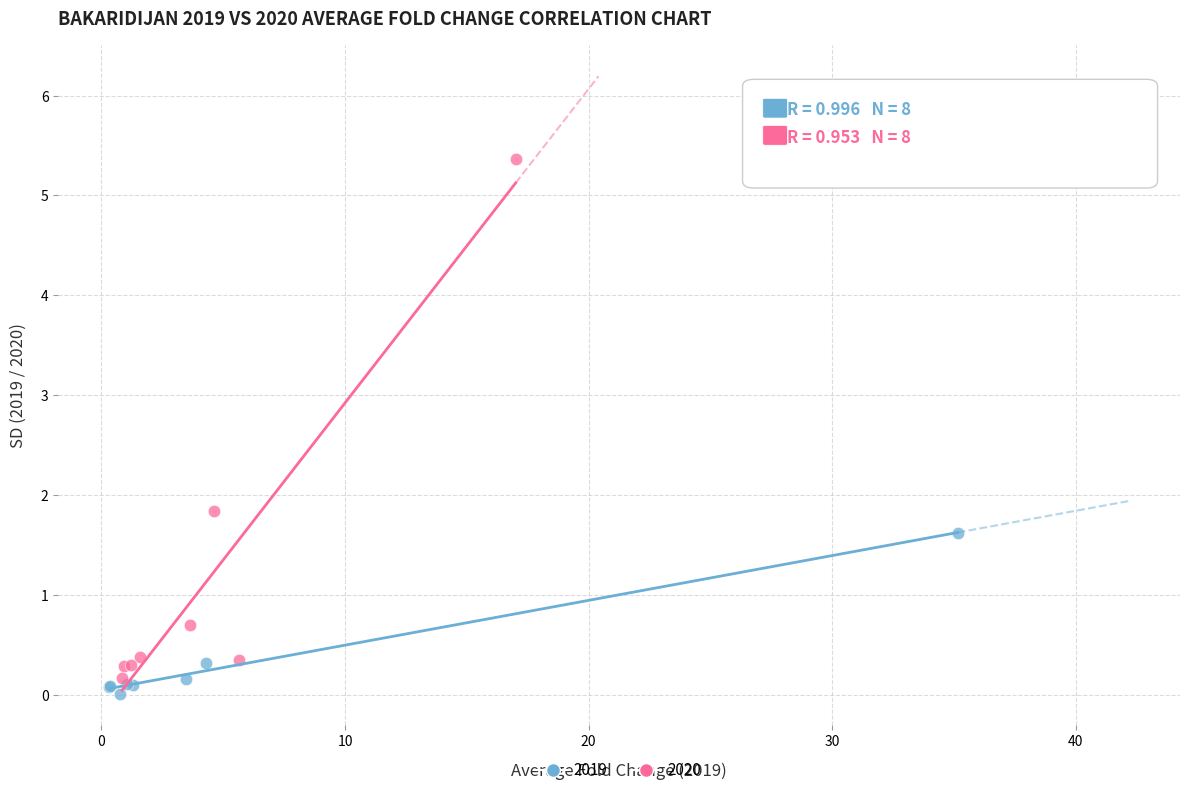

Which series has the largest Y range (max minus min)?

2020